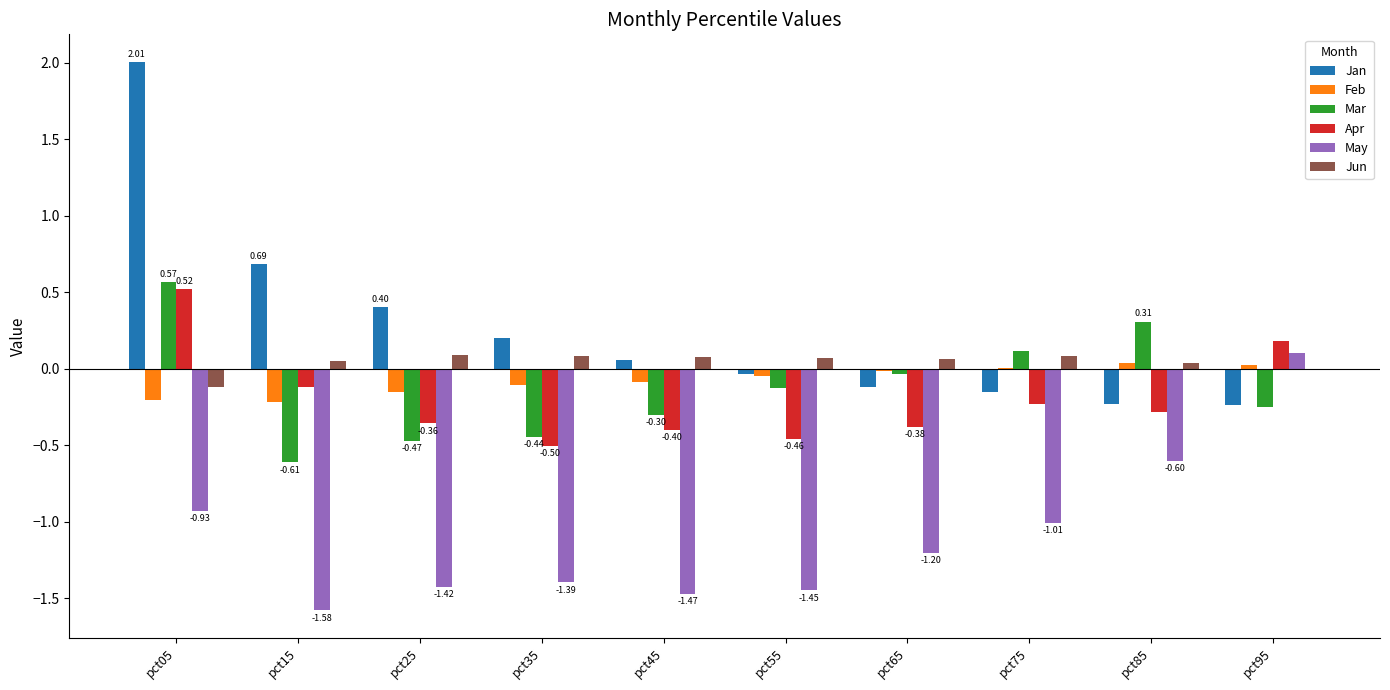

At which category is the sum across all series the highest?

pct05